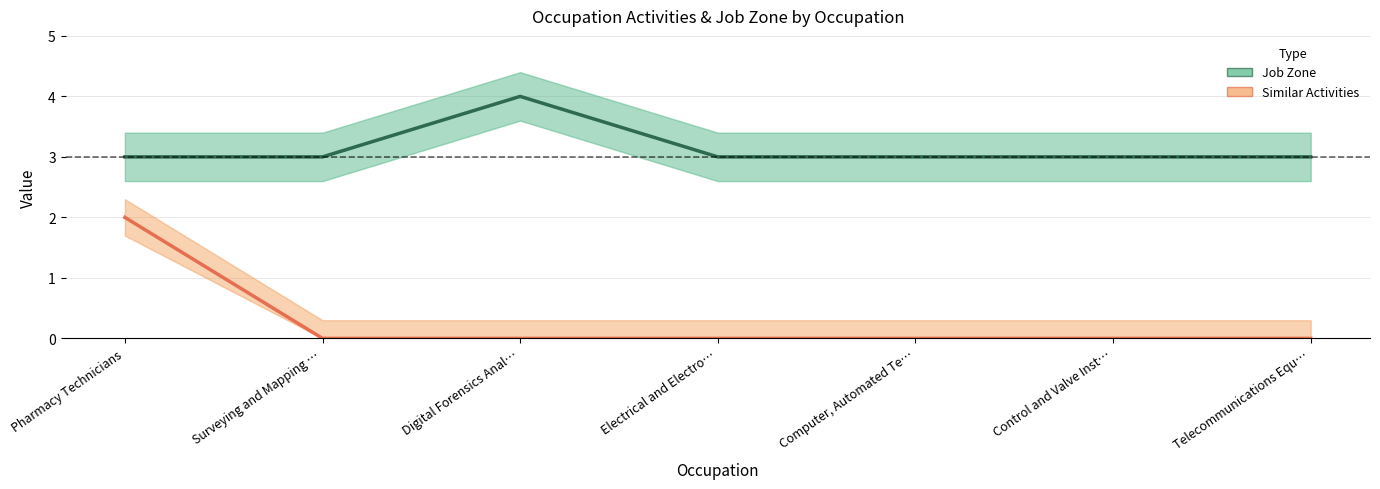

What is the spread (max minus min) of values at Surveying and Mapping …?

3